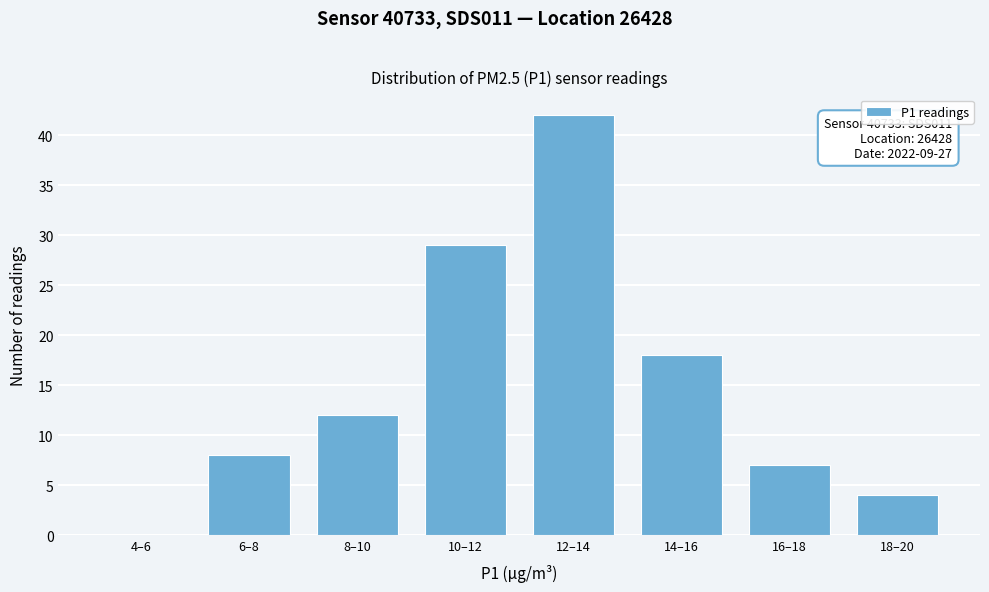

Reading left to right, what are all the values shown in this chart?

4–6=0	6–8=8	8–10=12	10–12=29	12–14=42	14–16=18	16–18=7	18–20=4